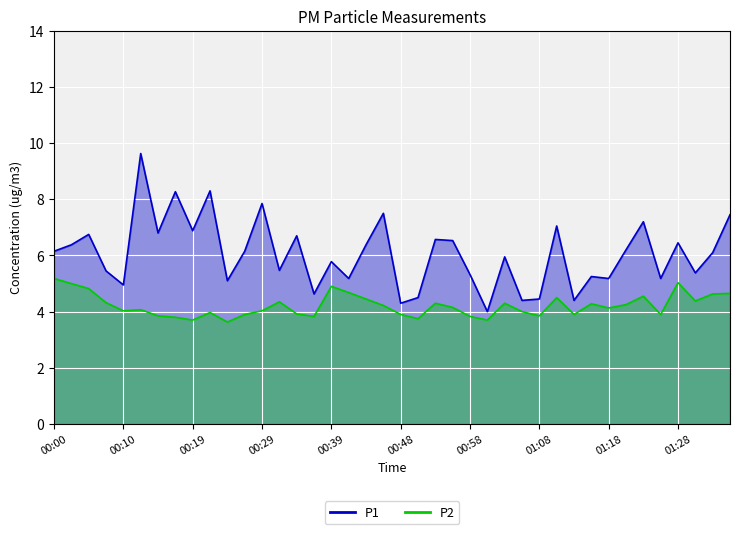

True or false: P1 and P2 cross at least once.

False